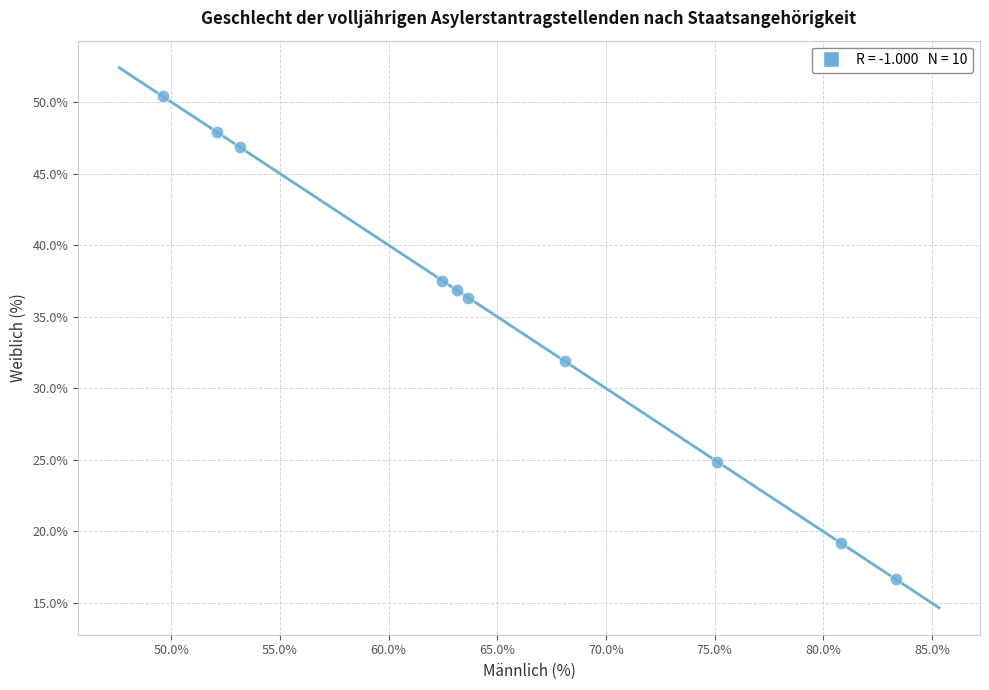

What Y value in the scatter plot is closest to 33?

31.9